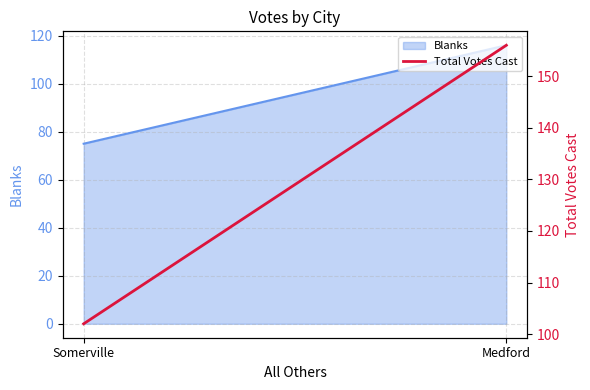

Is it true that the value at Somerville is 102?

True